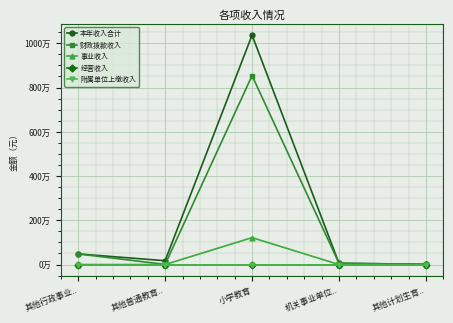

What is the label of the 3rd point from the right?

小学教育